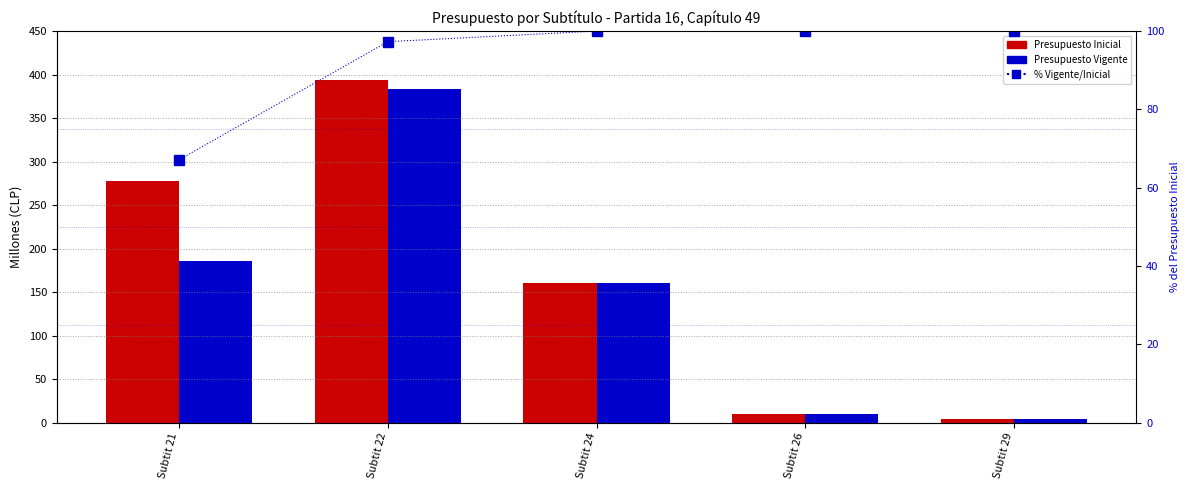

What is the lowest value of the Presupuesto Vigente series?

4.1